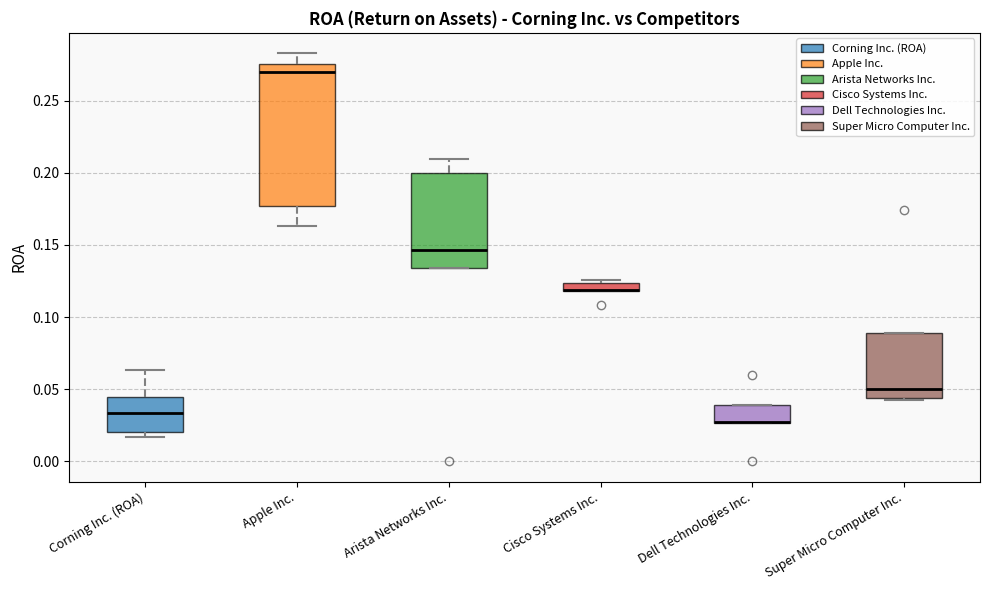

Where is the upper edge of the box for Dell Technologies Inc. on the y-axis? The values are not printed on the chart, so give them approximately, as read against the axis.

0.040